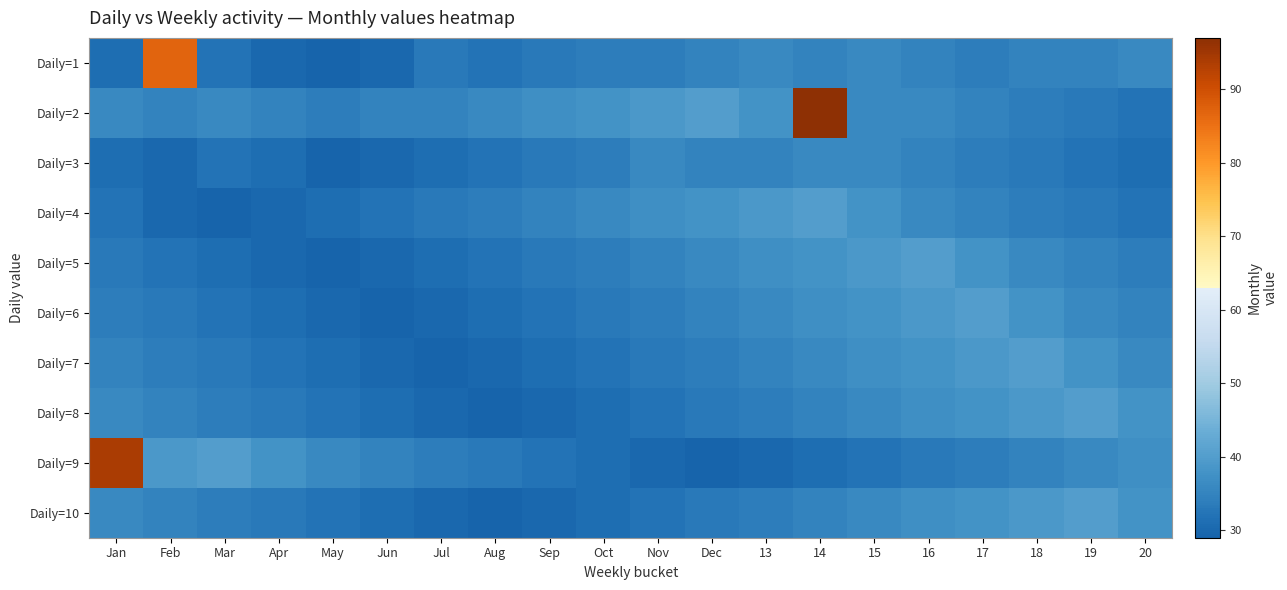

Which has a higher value, Sep or Jul?

Sep